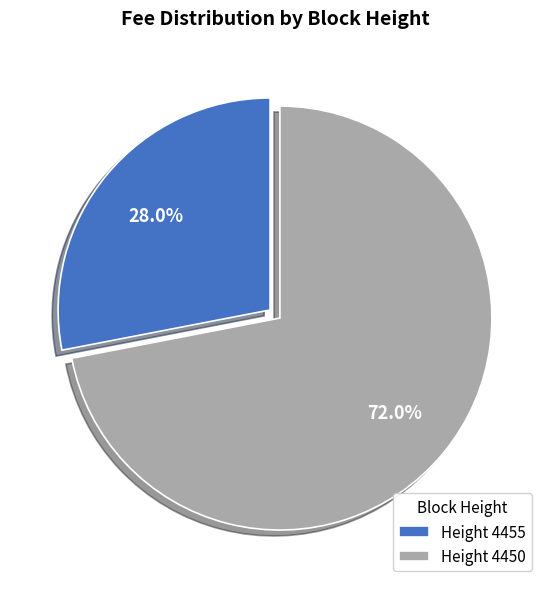

What percentage do Height 4455 and Height 4450 together represent?

100.0%